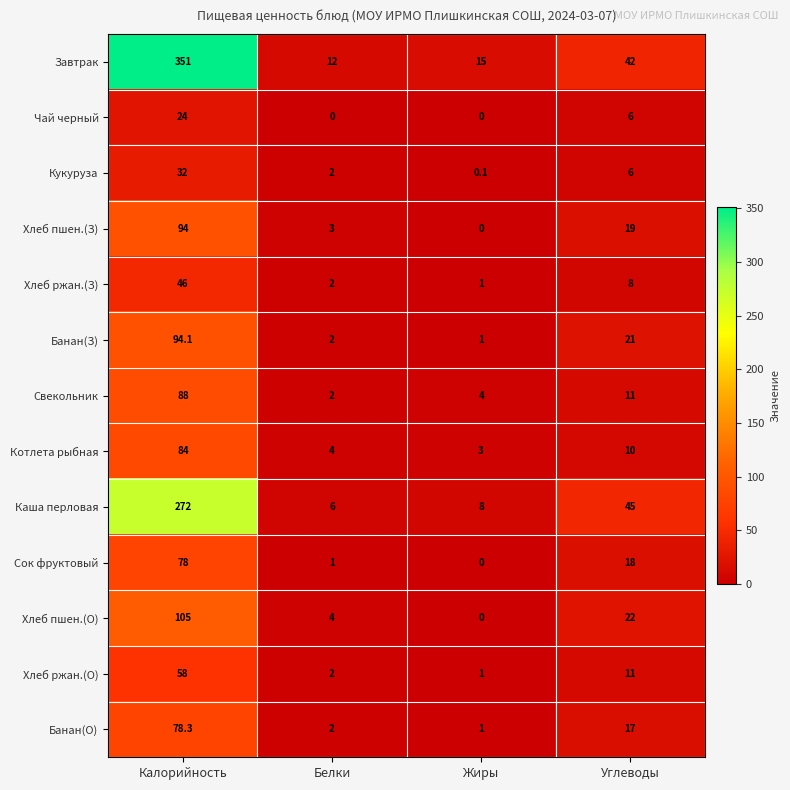

How many Чай черный values are between 0 and 24?

4